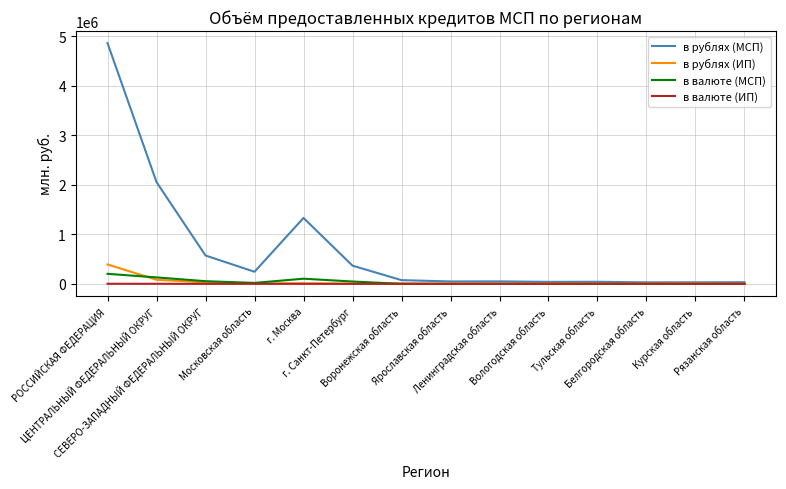

What is the maximum value for в рублях (ИП)?

392496